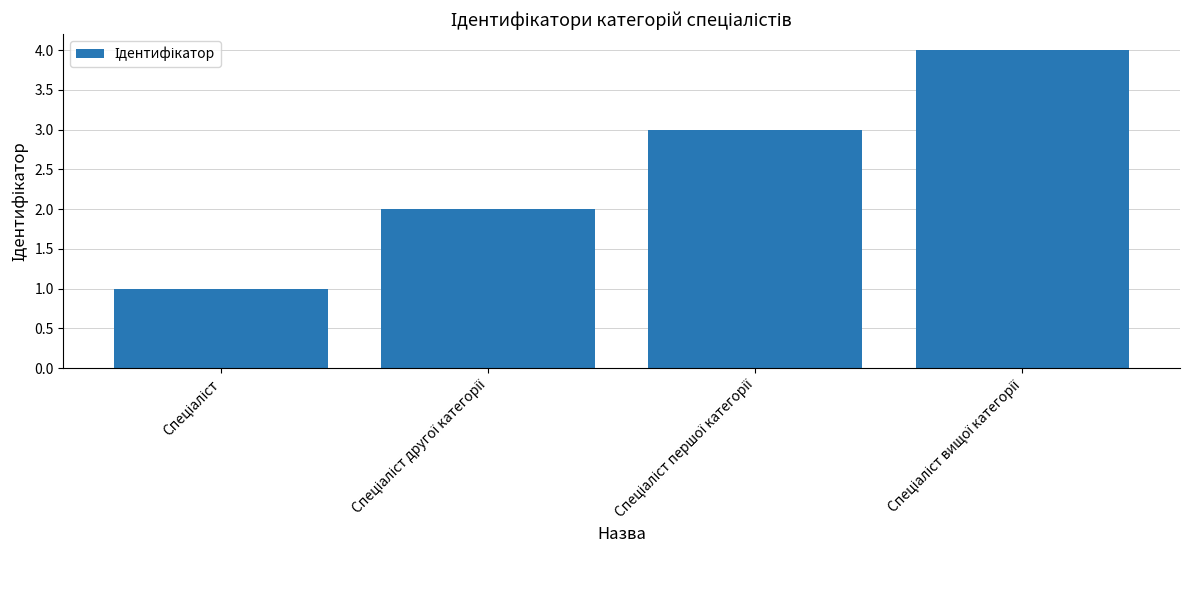

What is the greatest value displayed?

4